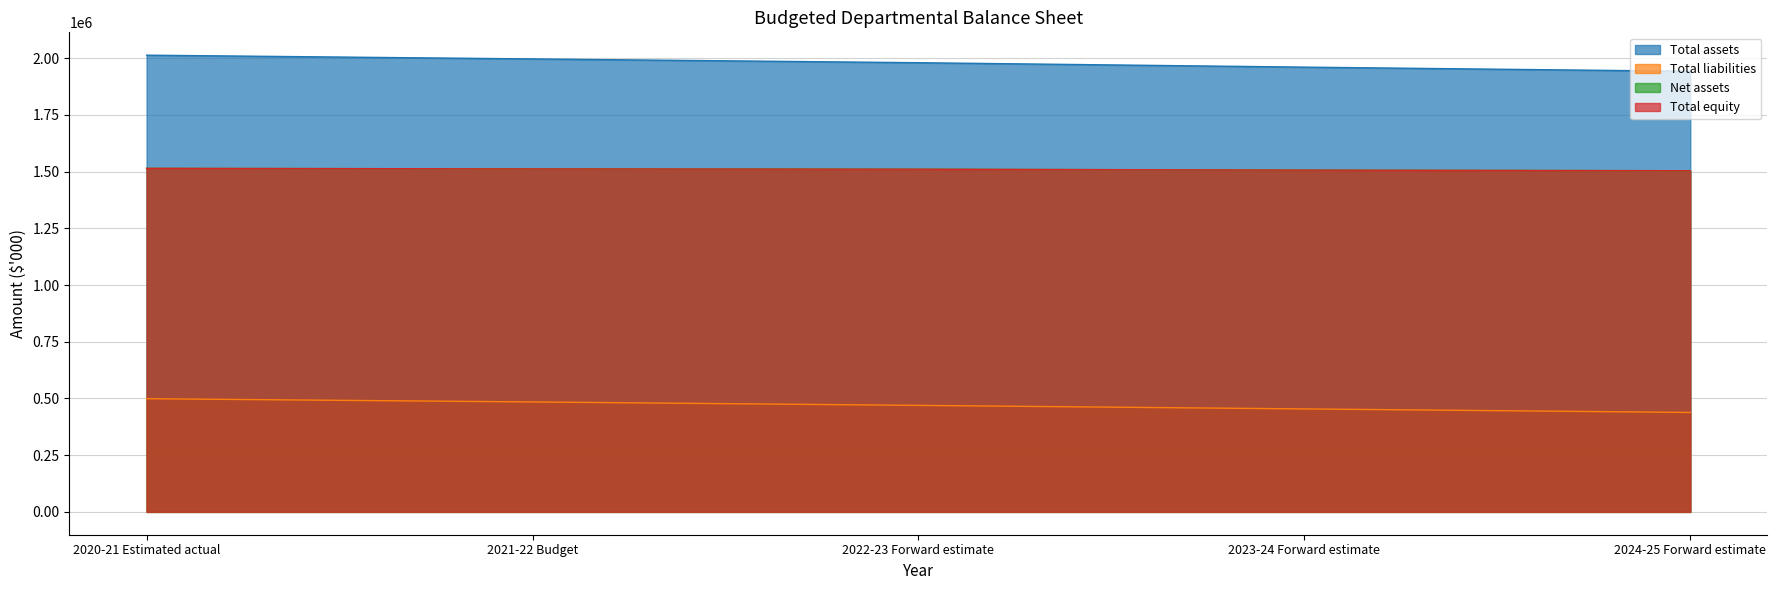

Rank the series at 2022-23 Forward estimate from highest to lowest value.

Total assets, Net assets, Total equity, Total liabilities